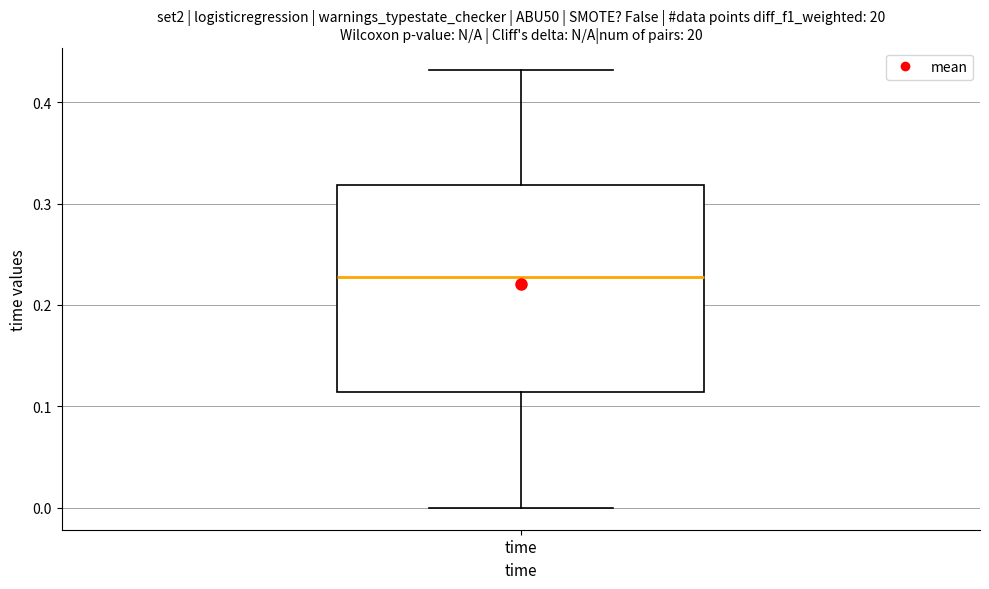

Read this box plot against the y-axis: the position of the median line, the range covered by the box, and the ends of both whiskers. The values are not printed on the chart, so give them approximately, as read against the axis.

median 0.23, box 0.11 to 0.32, whiskers 0.00 to 0.43